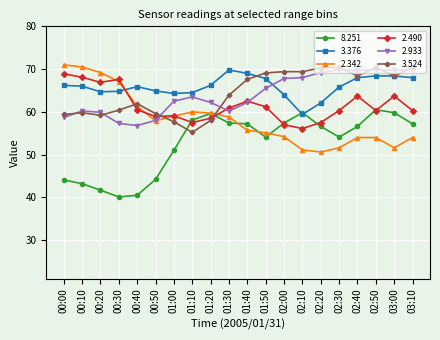

How many values in the 2.342 series exceed 57?

10